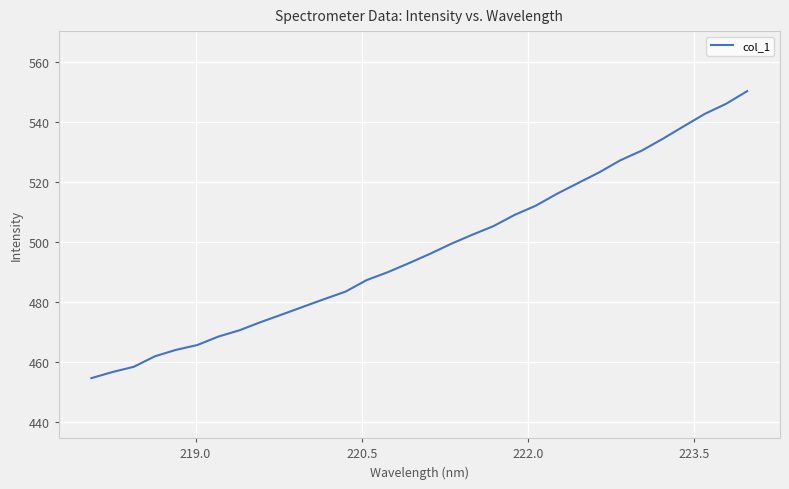

What is the minimum value shown in the chart?

454.7